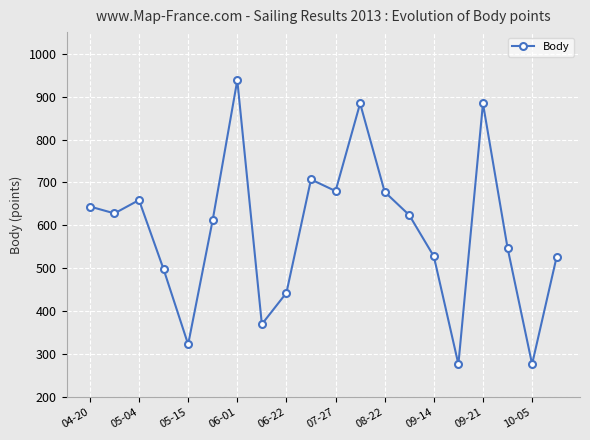

What is the value of the 13th point from the left?

678